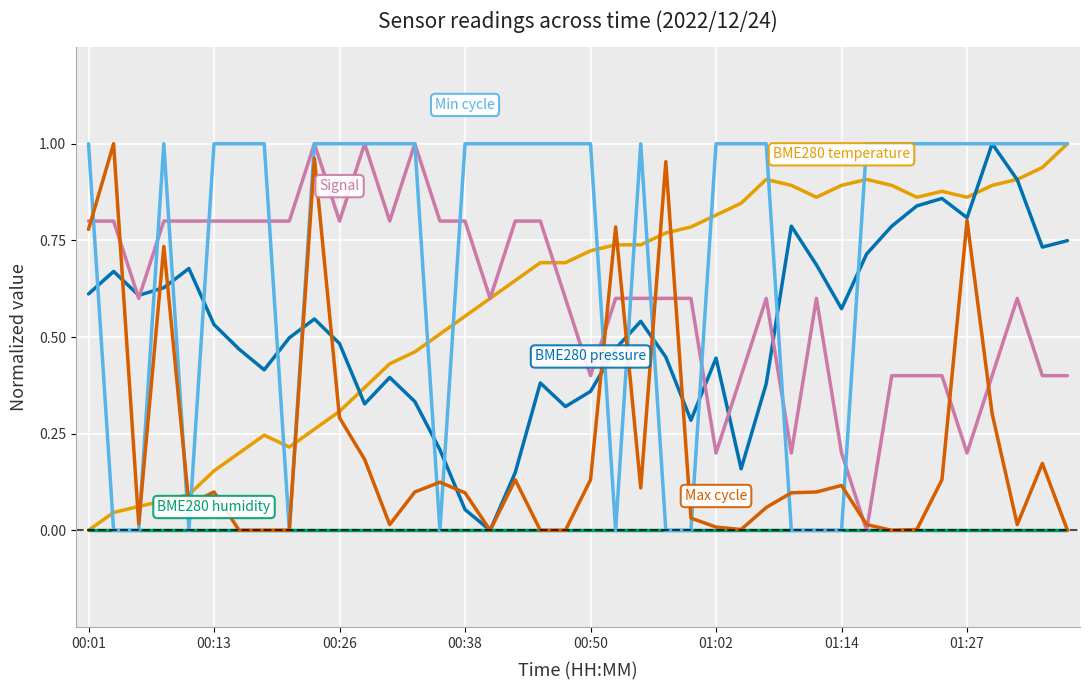

Is this an area chart (filled region under the line)?

No